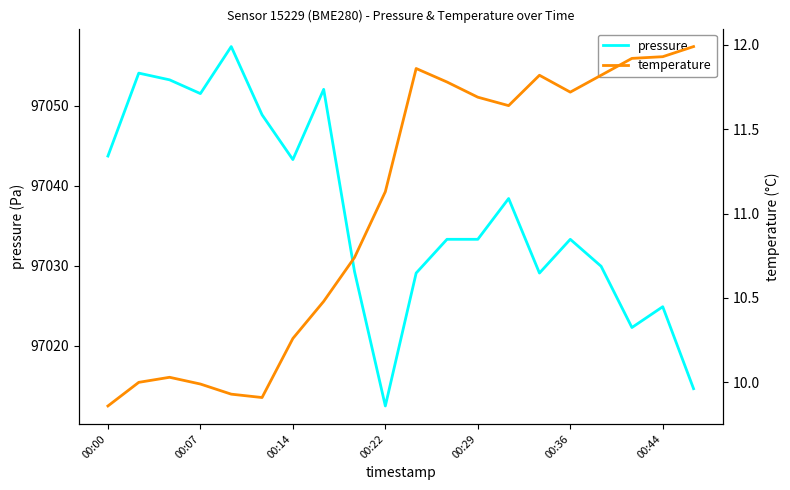

Which category has the lowest value across all series?

00:00